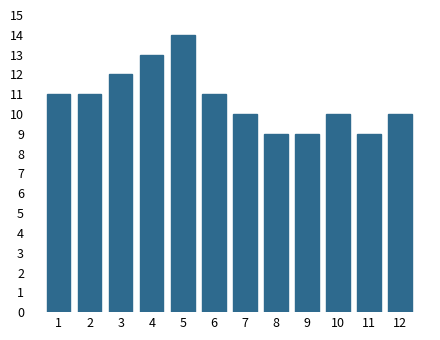

Reading right to left, transcribe all the data shown in this chart.

12=10	11=9	10=10	9=9	8=9	7=10	6=11	5=14	4=13	3=12	2=11	1=11